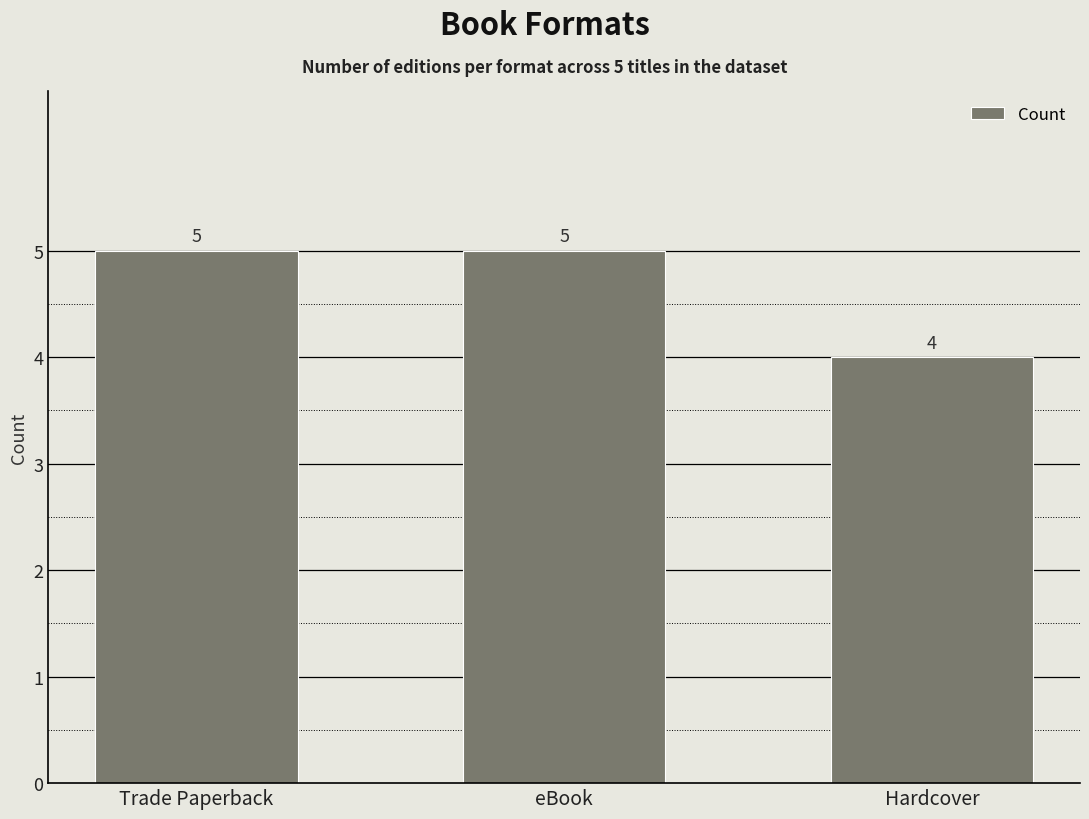

What is the maximum value shown in the chart?

5